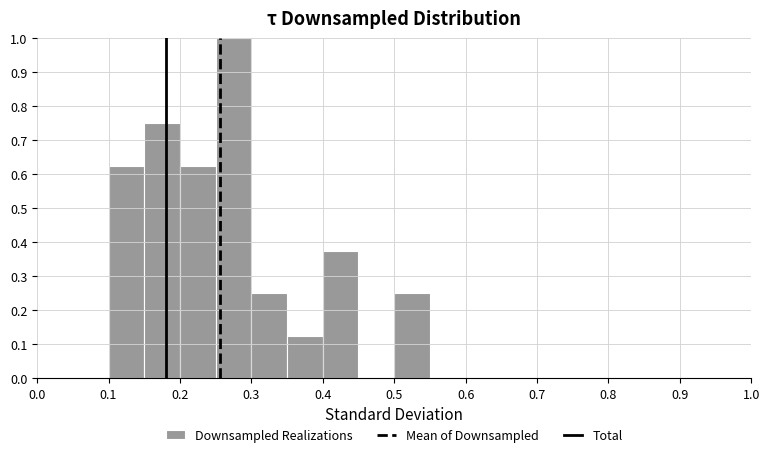

Reading left to right, transcribe this chart: for each bar, give the range it covers on the x-axis and its height. The values are not printed on the chart, so give them approximately, as read against the axis.

0.00 to 0.05: 0
0.05 to 0.10: 0
0.10 to 0.15: 0.63
0.15 to 0.20: 0.75
0.20 to 0.25: 0.63
0.25 to 0.30: 1.00
0.30 to 0.35: 0.25
0.35 to 0.40: 0.13
0.40 to 0.45: 0.38
0.45 to 0.50: 0
0.50 to 0.55: 0.25
0.55 to 0.60: 0
0.60 to 0.65: 0
0.65 to 0.70: 0
0.70 to 0.75: 0
0.75 to 0.80: 0
0.80 to 0.85: 0
0.85 to 0.90: 0
0.90 to 0.95: 0
0.95 to 1.00: 0